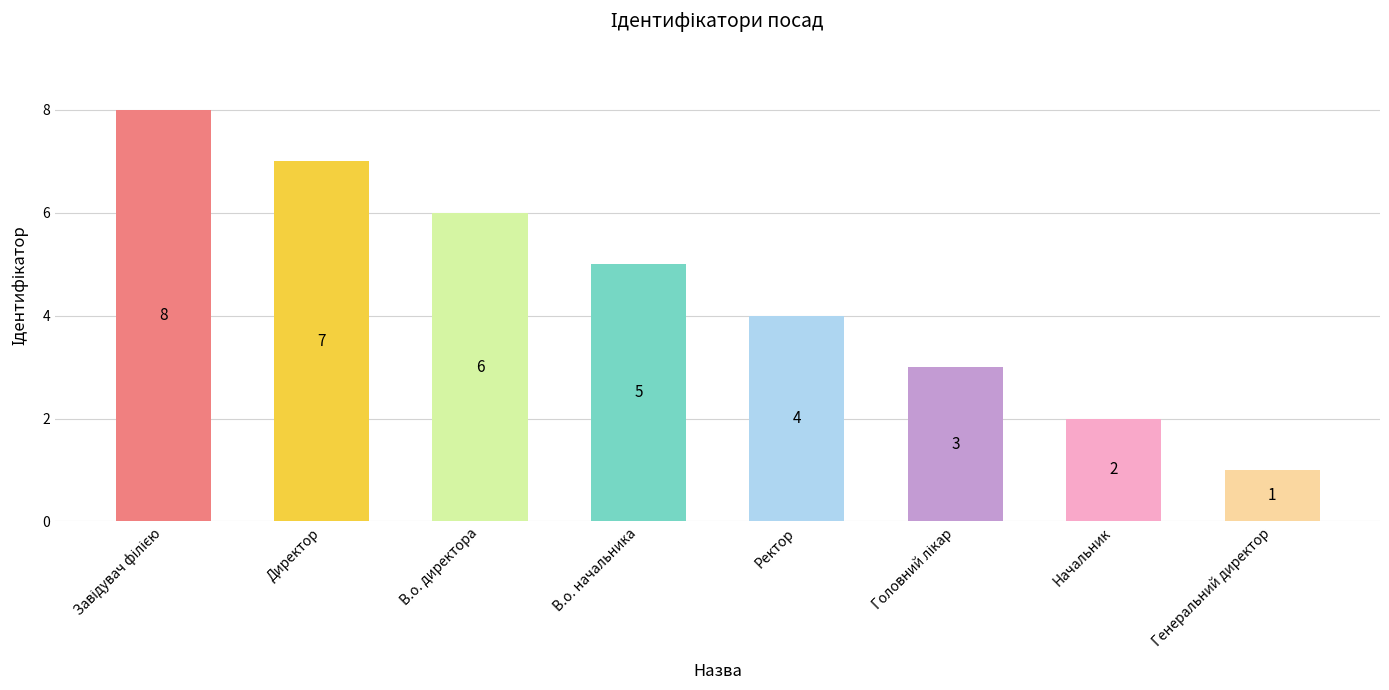

Reading left to right, list all the values displayed in this chart.

8	7	6	5	4	3	2	1